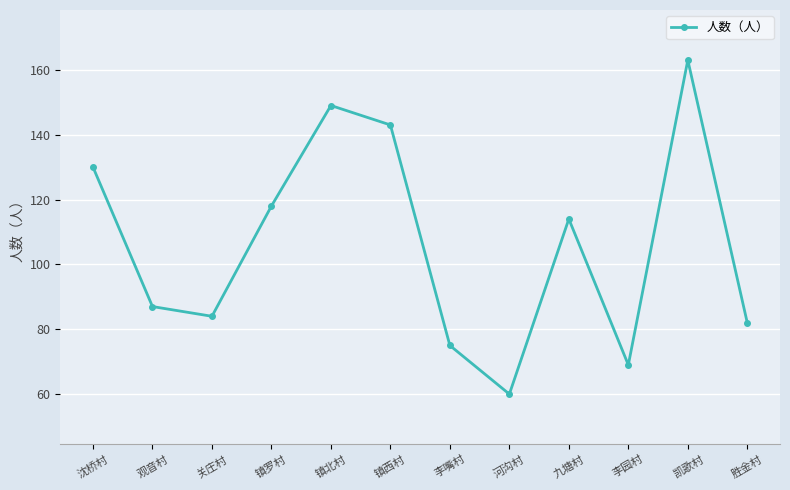

What is the approximate value at 九塘村, to the nearest 10?

110